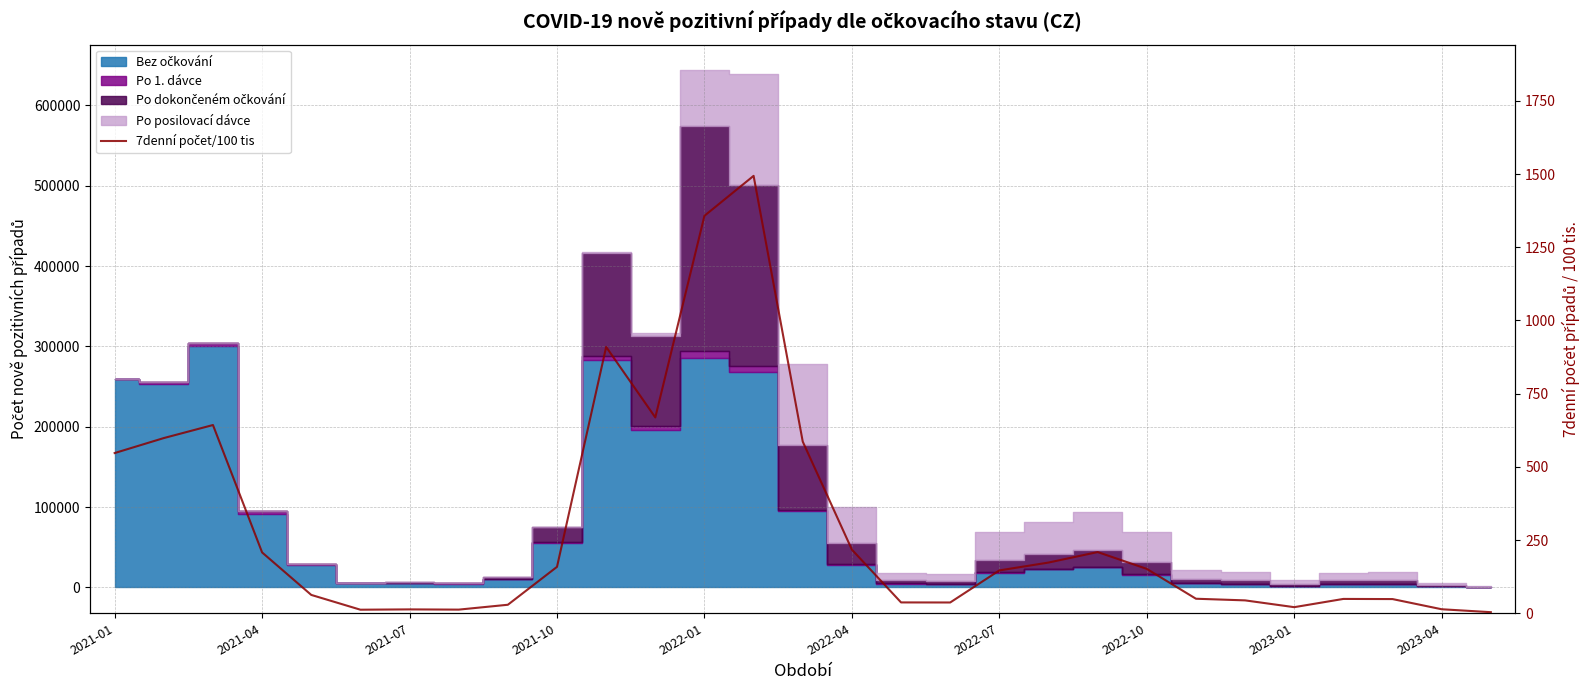

How many lines are shown in the chart?

1